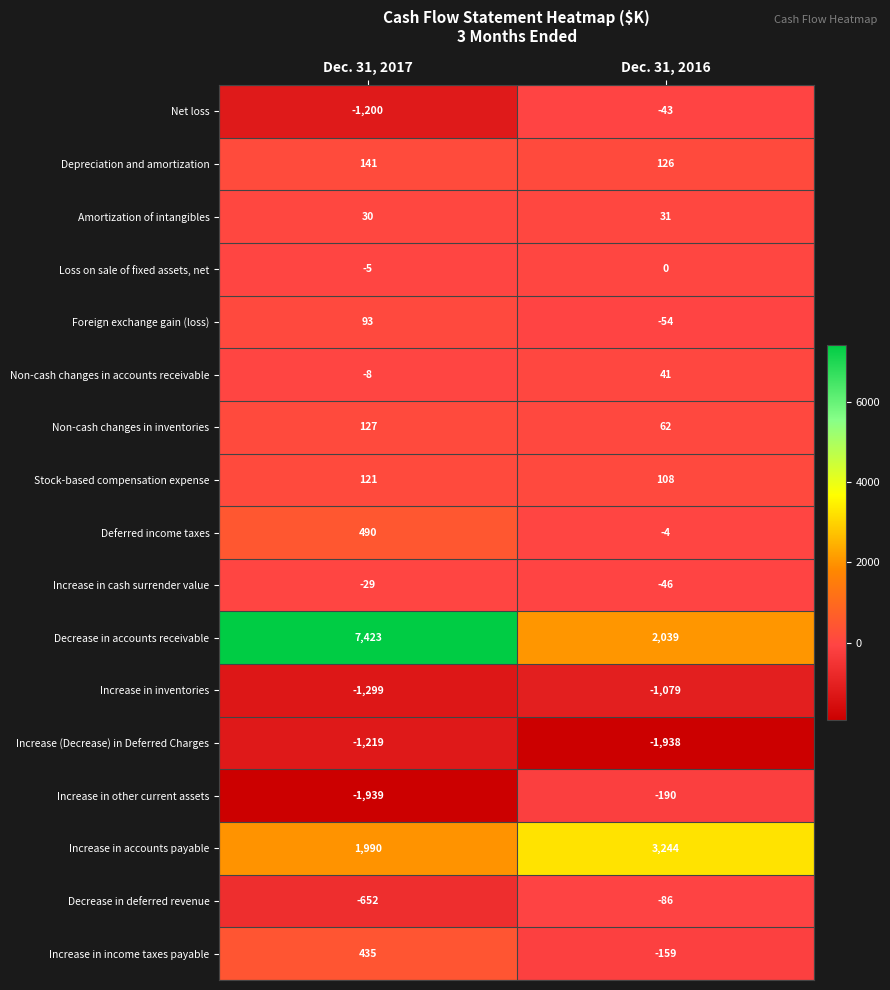

How many distinct data groups are displayed?

17